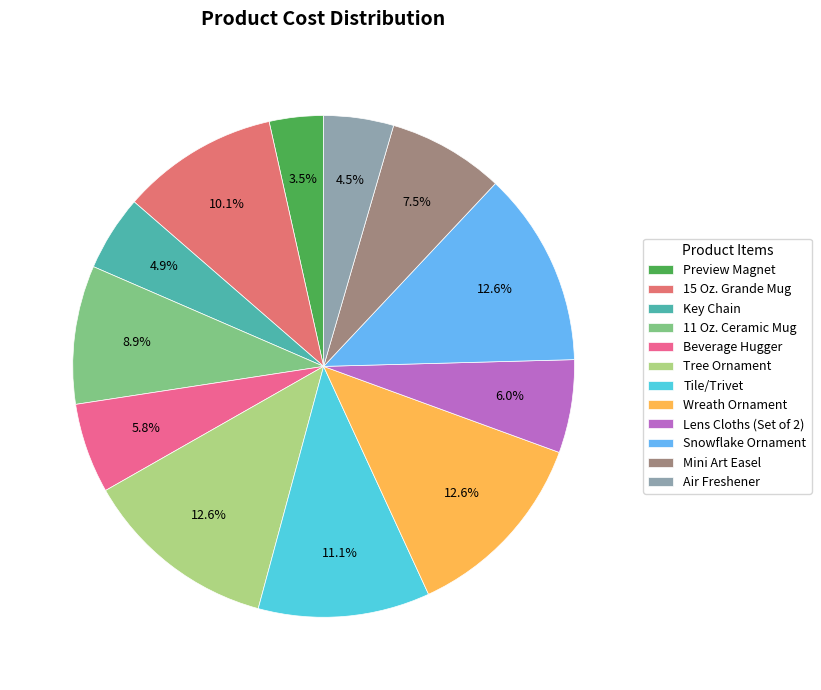

How many slices are in this pie chart?

12